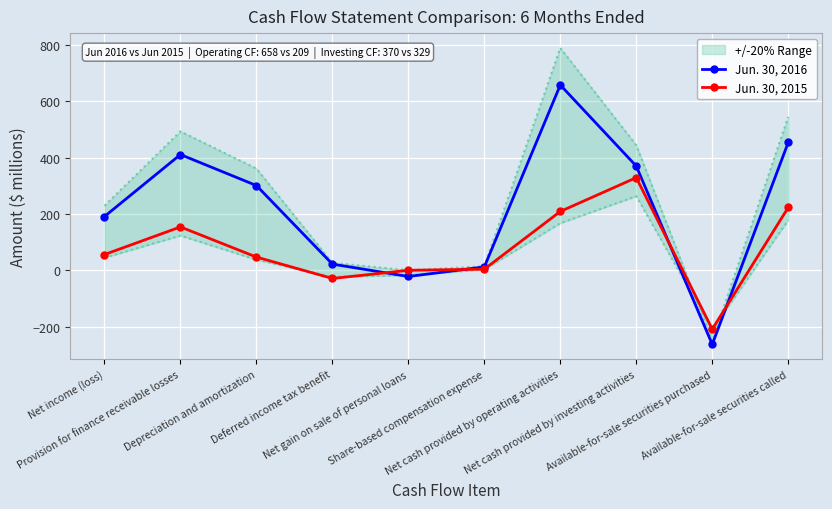

Reading left to right, extract all data points from this chart.

Jun. 30, 2016: Net income (loss)=191	Provision for finance receivable losses=411	Depreciation and amortization=301	Deferred income tax benefit=22	Net gain on sale of personal loans=-22	Share-based compensation expense=12	Net cash provided by operating activities=658	Net cash provided by investing activities=370	Available-for-sale securities purchased=-263	Available-for-sale securities called=454
Jun. 30, 2015: Net income (loss)=56	Provision for finance receivable losses=154	Depreciation and amortization=47	Deferred income tax benefit=-29	Net gain on sale of personal loans=0	Share-based compensation expense=4	Net cash provided by operating activities=209	Net cash provided by investing activities=329	Available-for-sale securities purchased=-209	Available-for-sale securities called=223